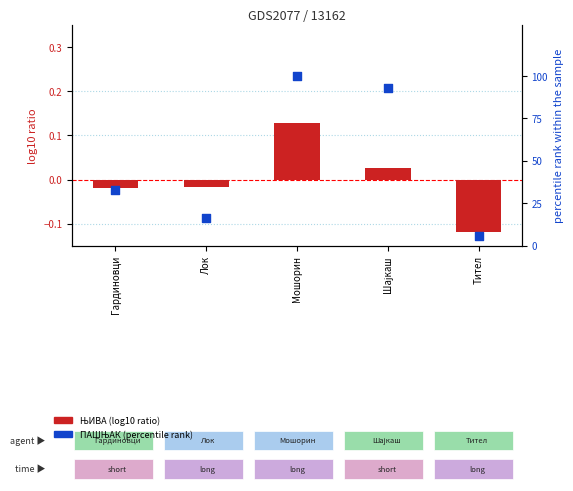

At how many categories does at least one series exceed 88?

2